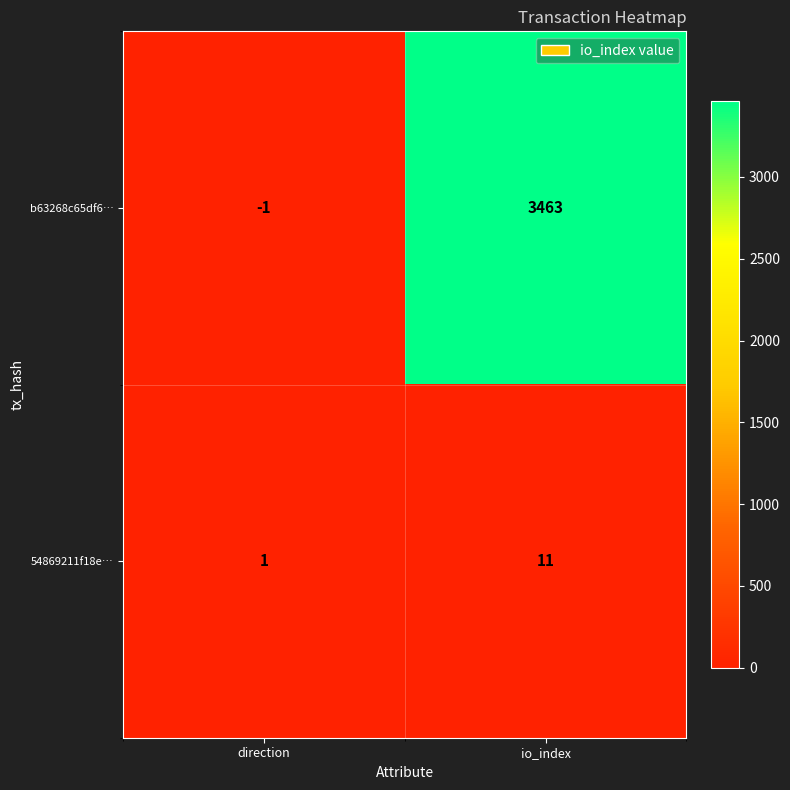

At which label is 54869211f18e… closest to 6?

direction